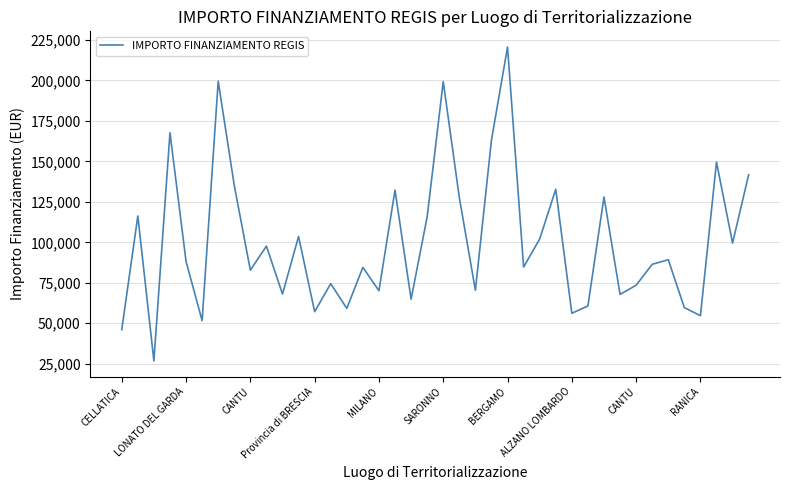

What is the smallest value displayed?

26730.0